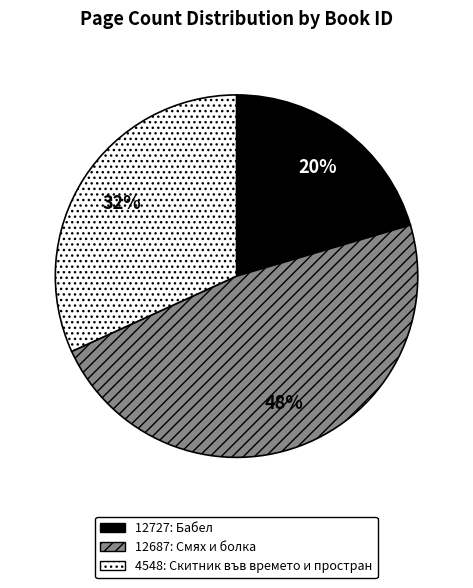

The 4548 slice represents 32% of the pie. True or false?

True